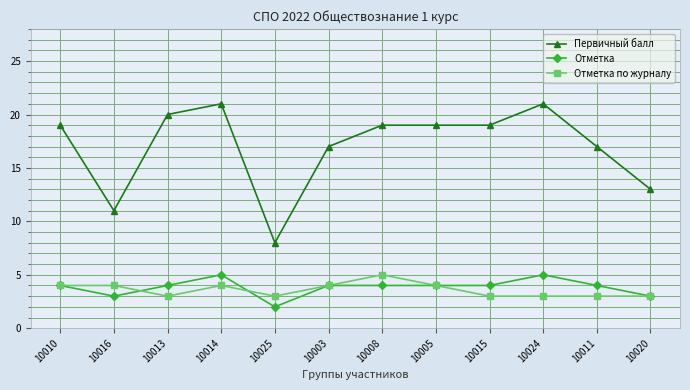

What is the label of the 7th point from the left?

10008